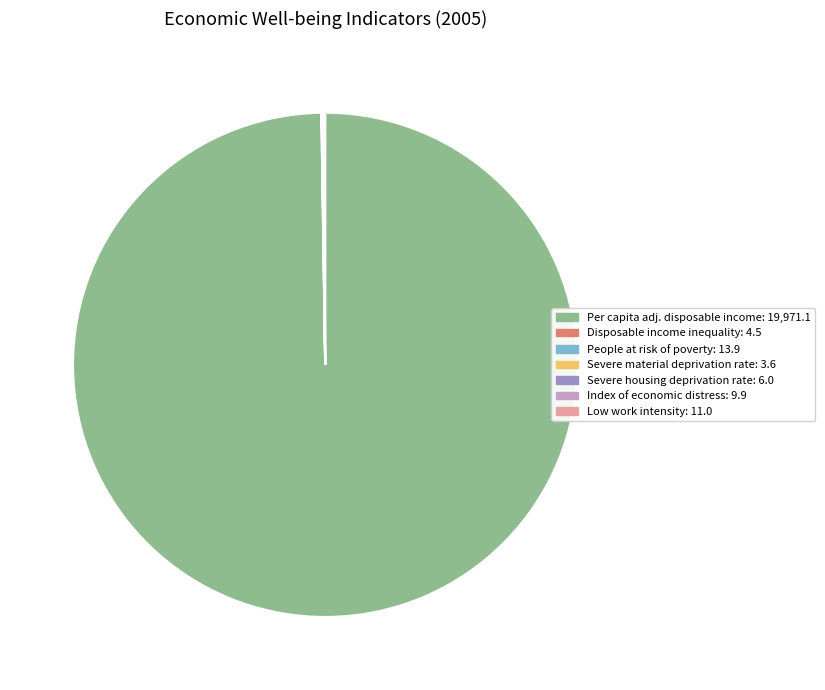

Does any single category account for the majority?

Yes